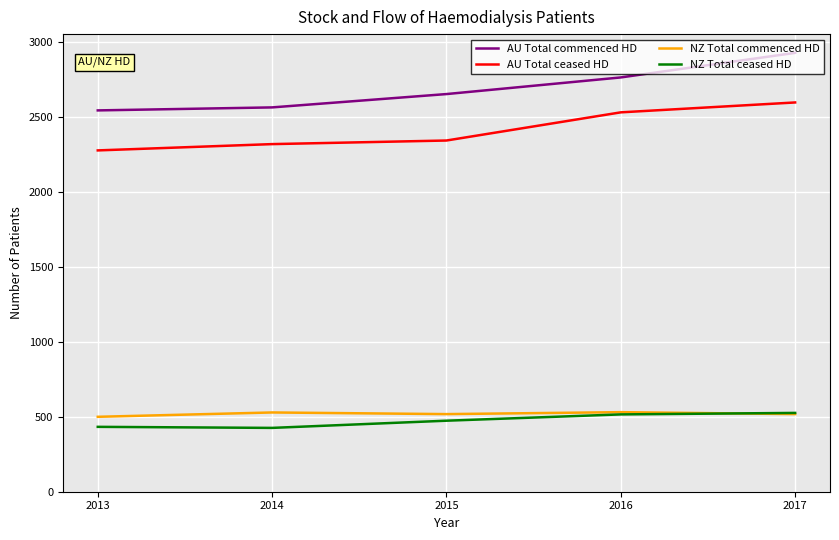

Is it true that NZ Total ceased HD equals 474 at 2015?

True